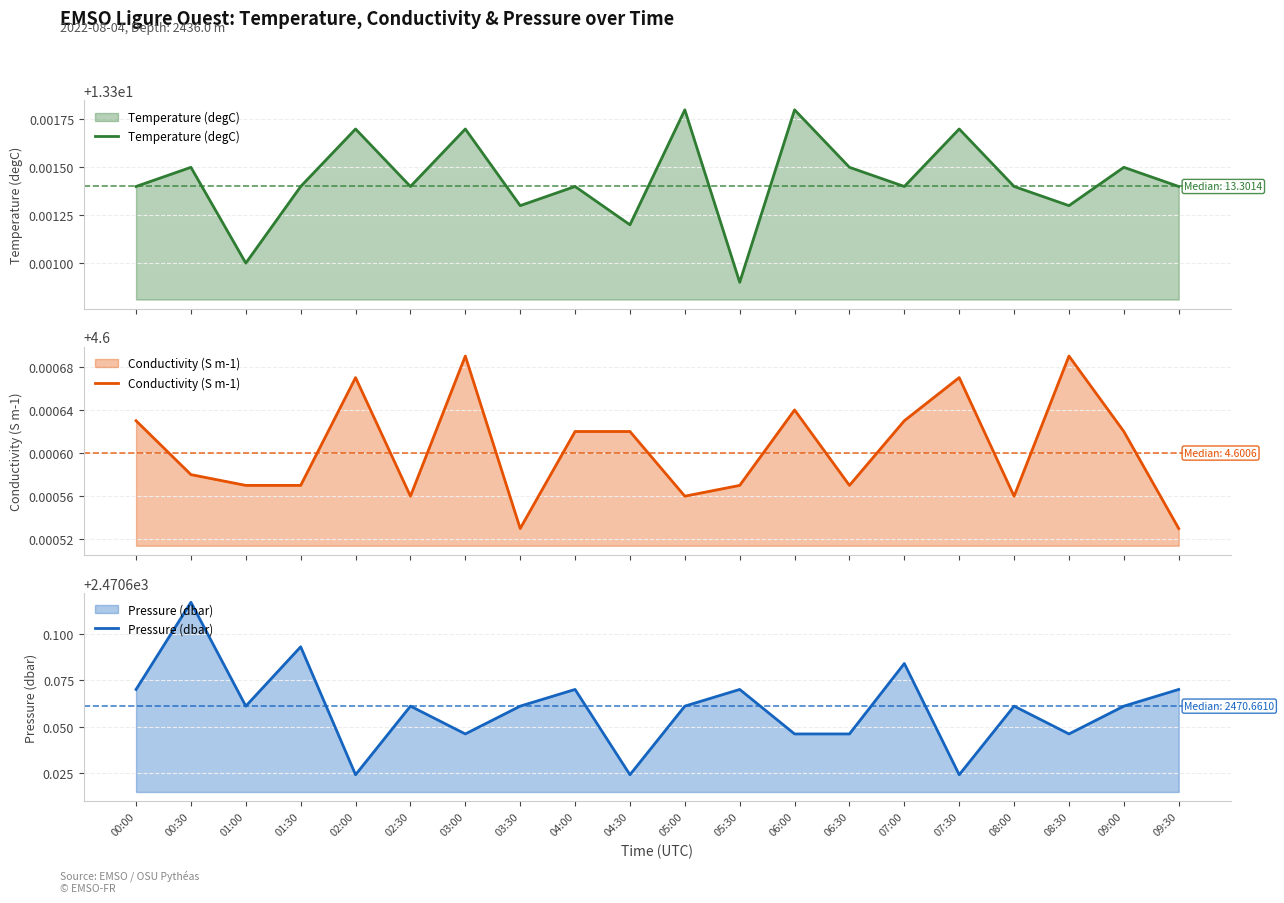

Reading left to right, list all the values displayed in this chart.

Temperature (degC): 13.3	13.3	13.3	13.3	13.3	13.3	13.3	13.3	13.3	13.3	13.3	13.3	13.3	13.3	13.3	13.3	13.3	13.3	13.3	13.3
Conductivity (S m-1): 4.6	4.6	4.6	4.6	4.6	4.6	4.6	4.6	4.6	4.6	4.6	4.6	4.6	4.6	4.6	4.6	4.6	4.6	4.6	4.6
Pressure (dbar): 2470.7	2470.7	2470.7	2470.7	2470.6	2470.7	2470.6	2470.7	2470.7	2470.6	2470.7	2470.7	2470.6	2470.6	2470.7	2470.6	2470.7	2470.6	2470.7	2470.7